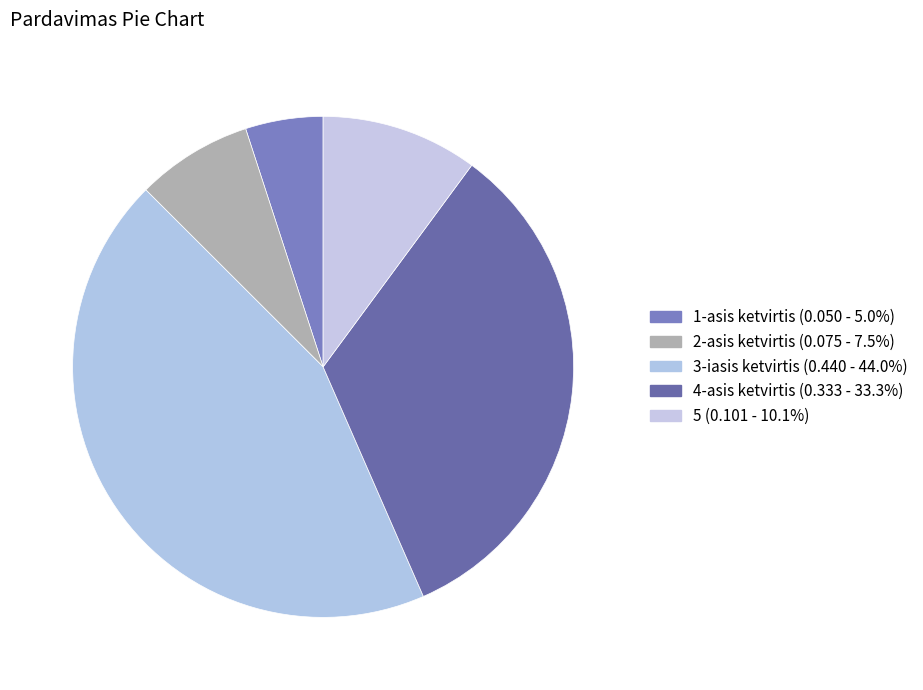

To the nearest percent, what is the average slice percentage?

20%